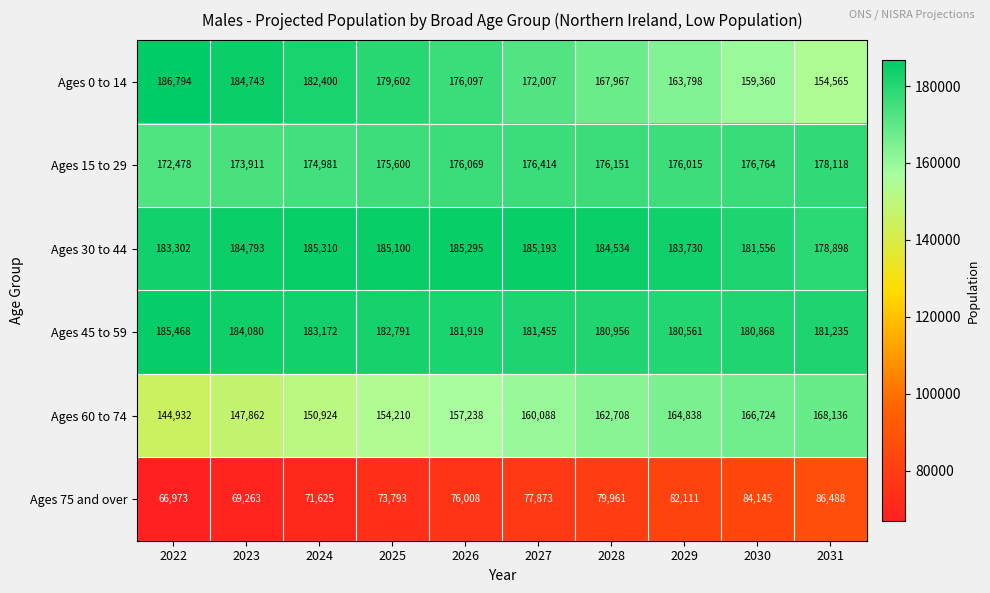

What is the total value across all series at 2028?

952277